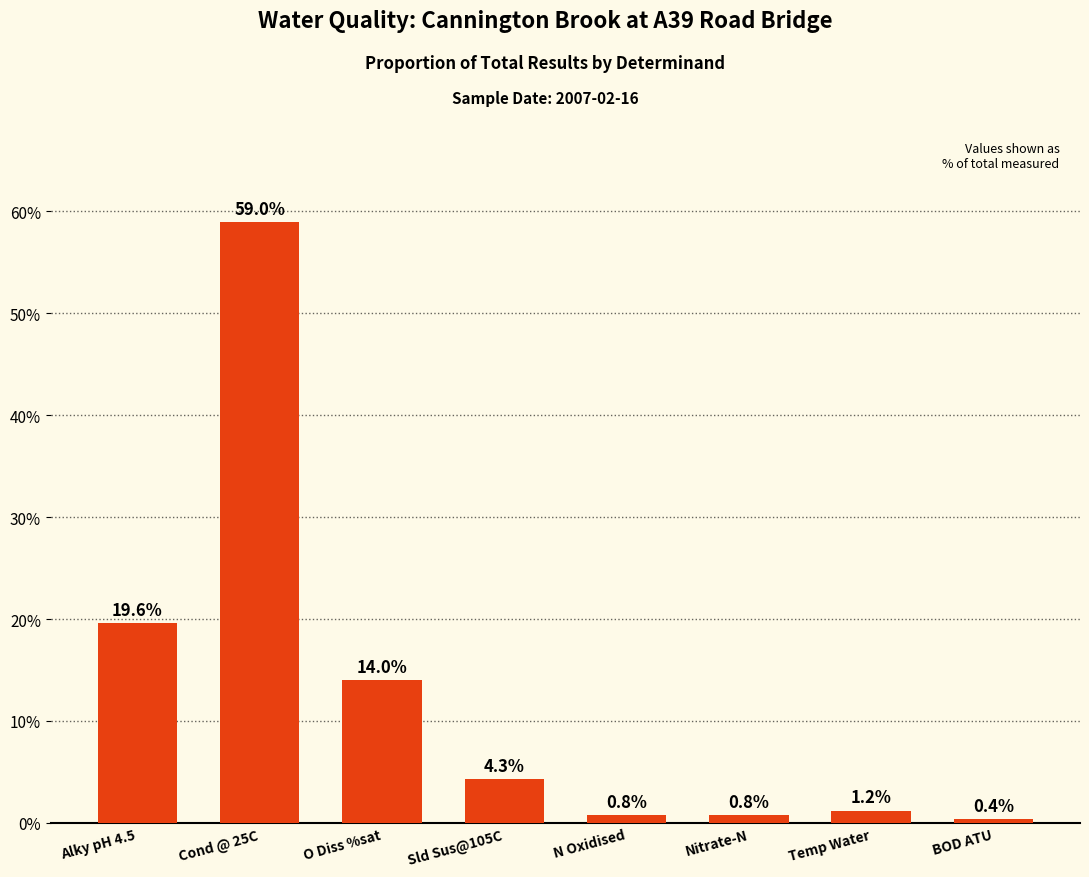

Reading left to right, what are all the values shown in this chart?

19.6	59.0	14.0	4.3	0.8	0.8	1.2	0.4